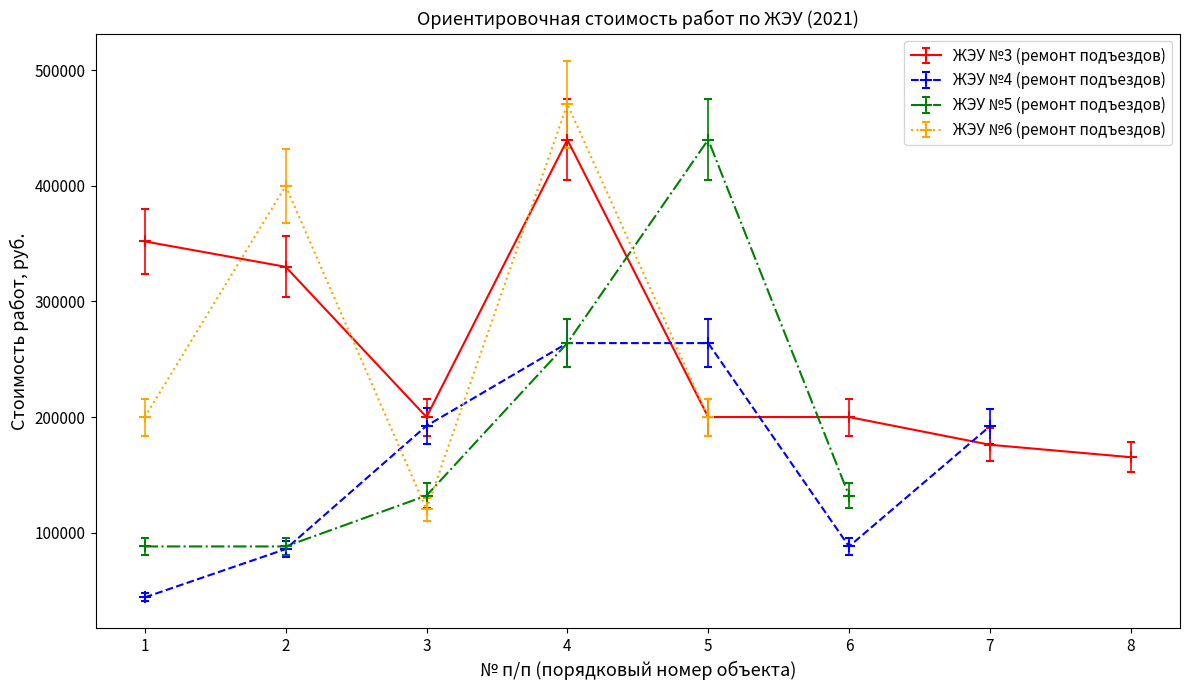

After their last crossing, which series has the higher values: ЖЭУ №3 (ремонт подъездов) or ЖЭУ №5 (ремонт подъездов)?

ЖЭУ №3 (ремонт подъездов)